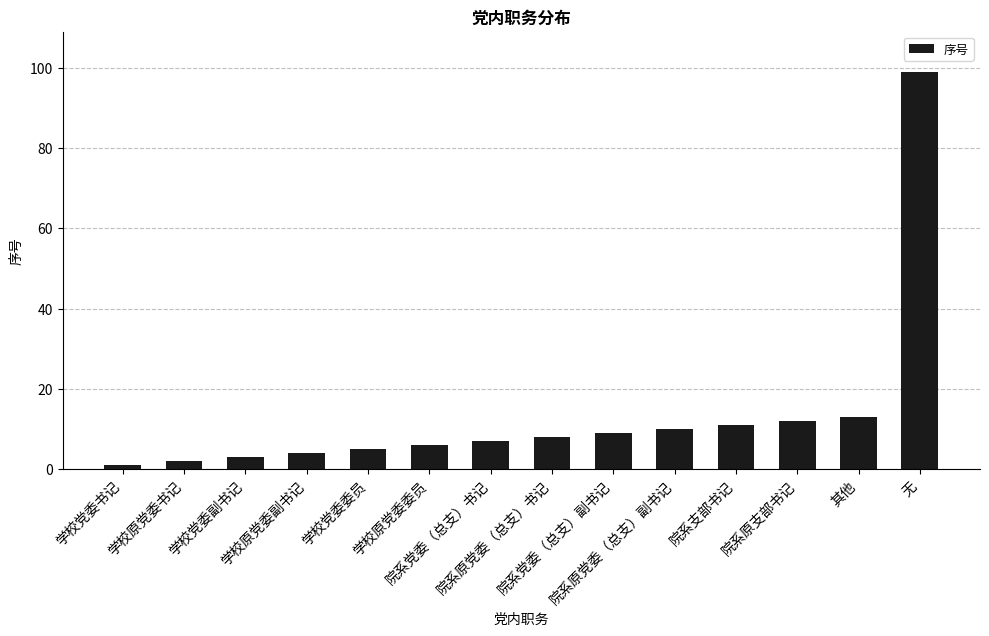

How many data points does each series have?

14